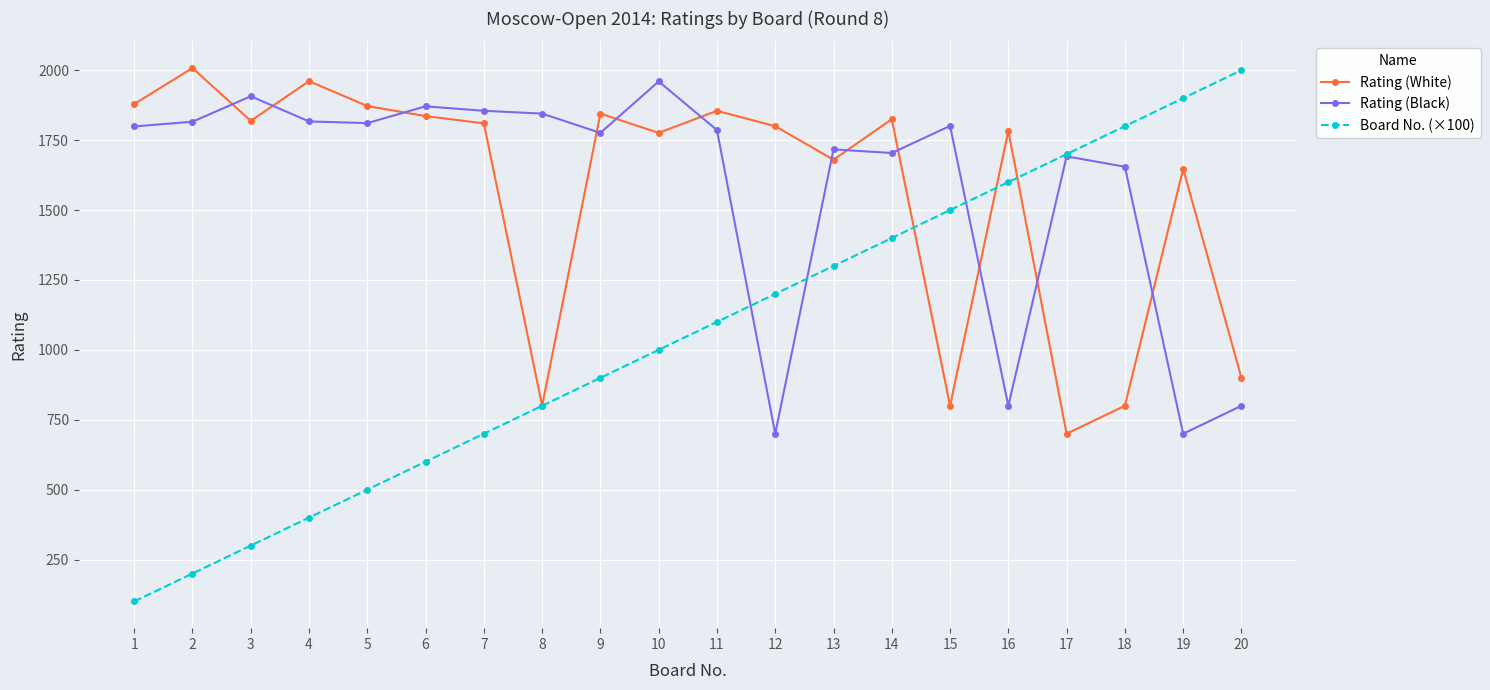

Count the number of data series in this chart.

3